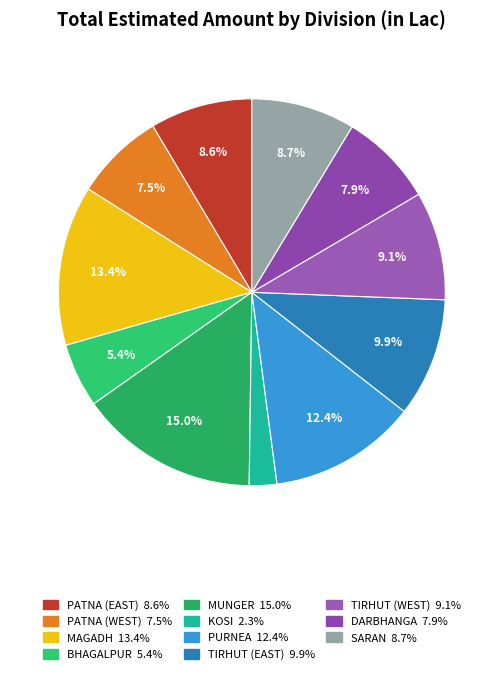

Do PATNA (EAST) and PATNA (WEST) together represent more than half of the pie?

No